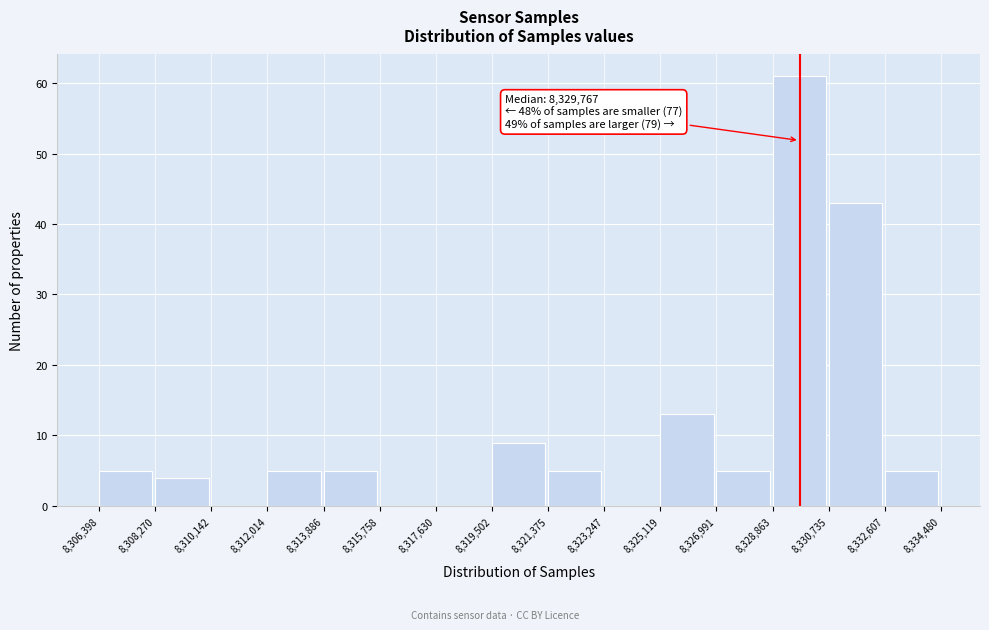

Which range on the x-axis has the tallest bar?

8,328,863 to 8,330,735